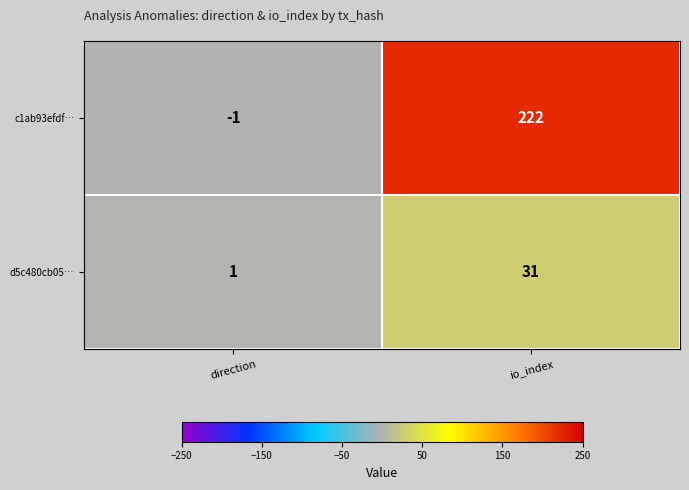

What is the difference between the maximum and minimum values in the c1ab93efdf… series?

223